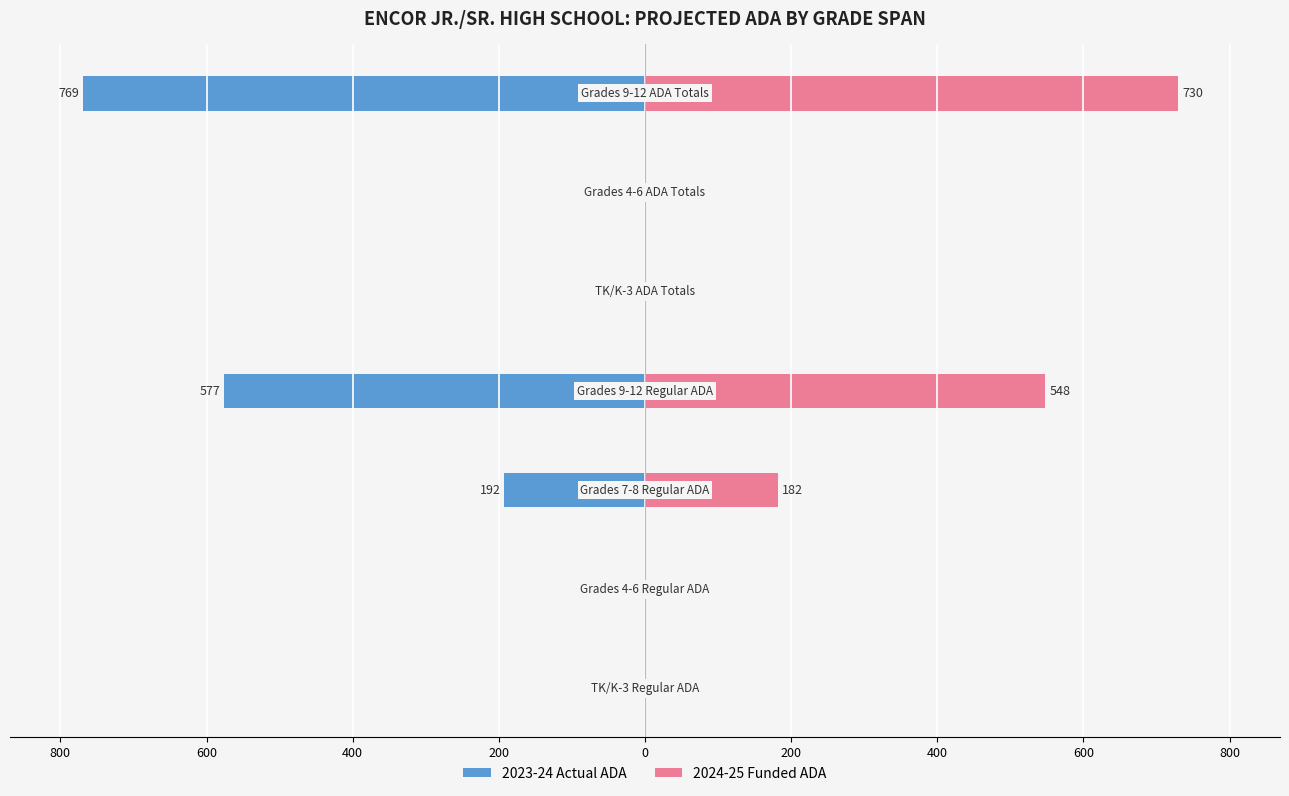

Reading left to right, extract all data points from this chart.

2023-24 Actual ADA: 1000=0.0	800=0.0	600=-192.4	400=-576.5	200=0.0	0=0.0	200=-768.9
2024-25 Funded ADA: 1000=0.0	800=0.0	600=182.0	400=548.0	200=0.0	0=0.0	200=730.0